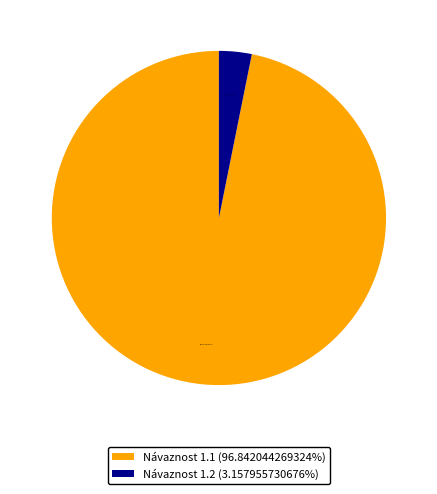

Is the sum of Návaznost 1.2 (3.157955730676%) and Návaznost 1.1 (96.842044269324%) greater than half?

Yes